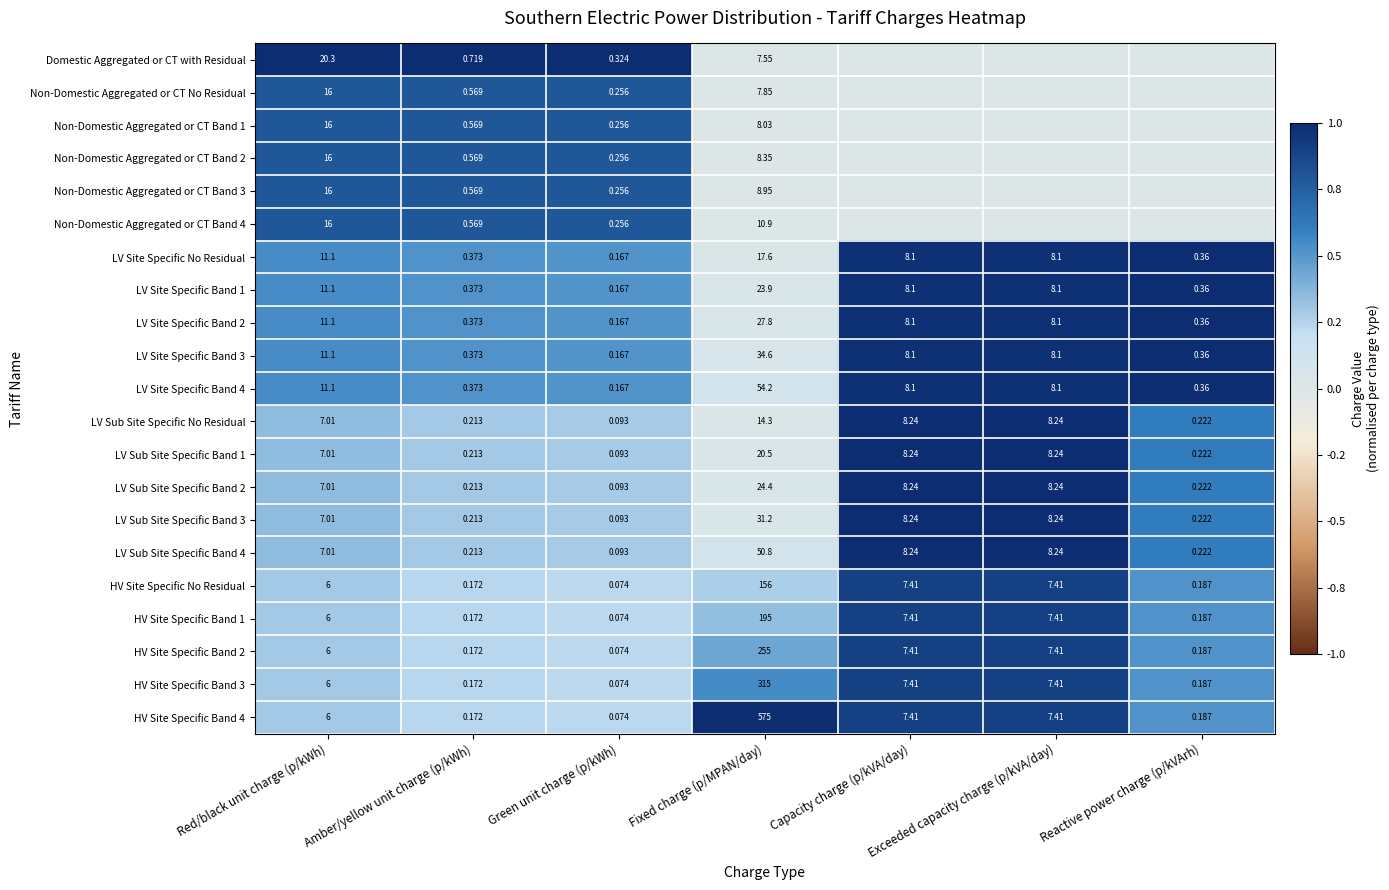

True or false: LV Site Specific Band 2 has a value of 0.0 at Fixed charge (p/MPAN/day).

False